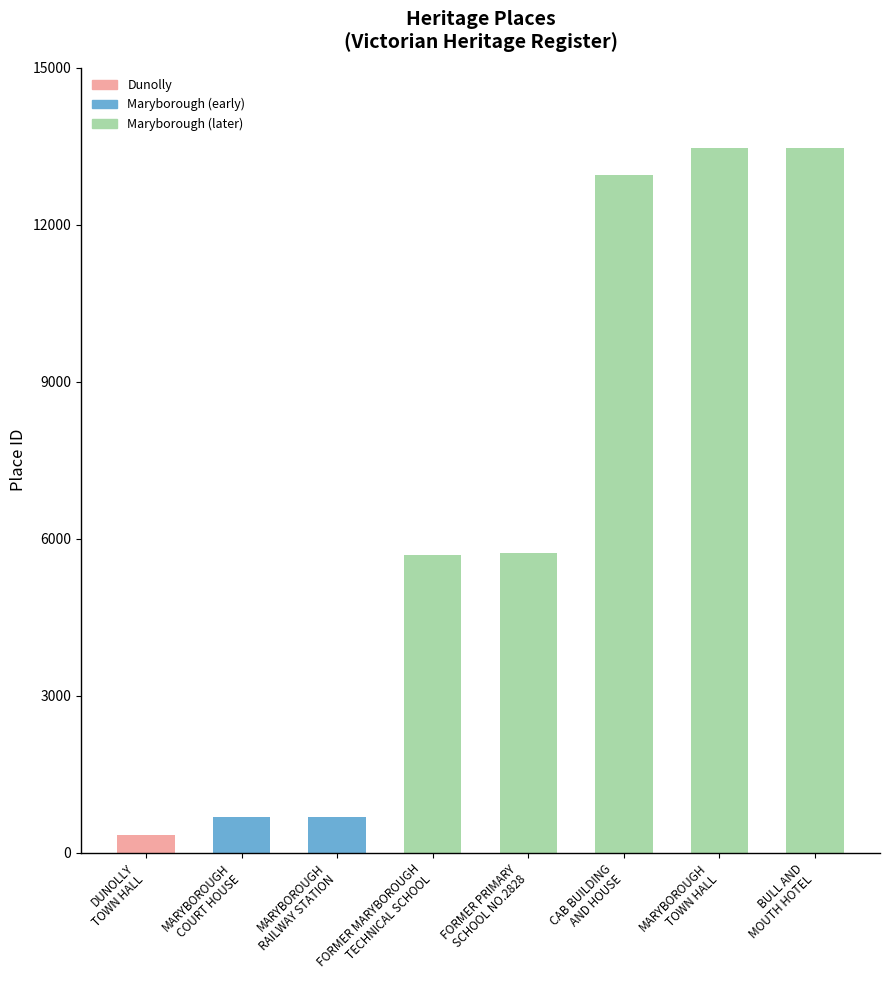

What is the difference between the second highest and second lowest values?

12782